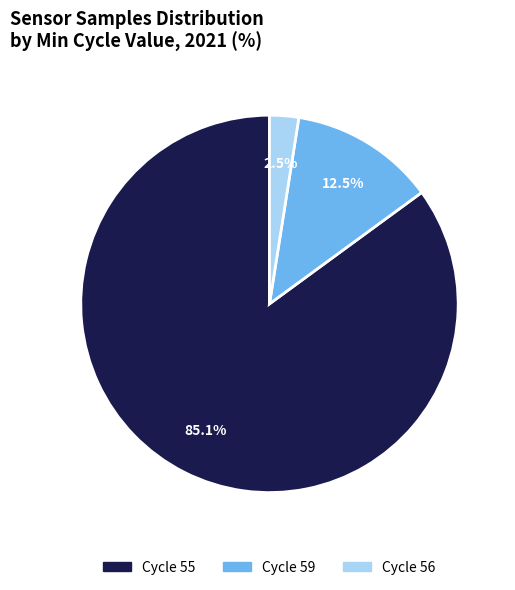

Is there any slice that represents more than half of the pie?

Yes